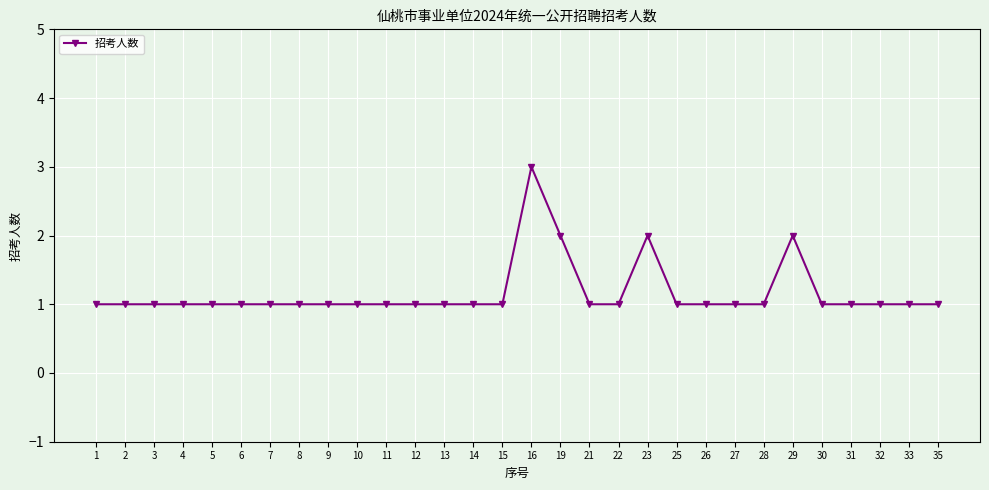

Reading right to left, extract all data points from this chart.

1	1	1	1	1	2	1	1	1	1	2	1	1	2	3	1	1	1	1	1	1	1	1	1	1	1	1	1	1	1